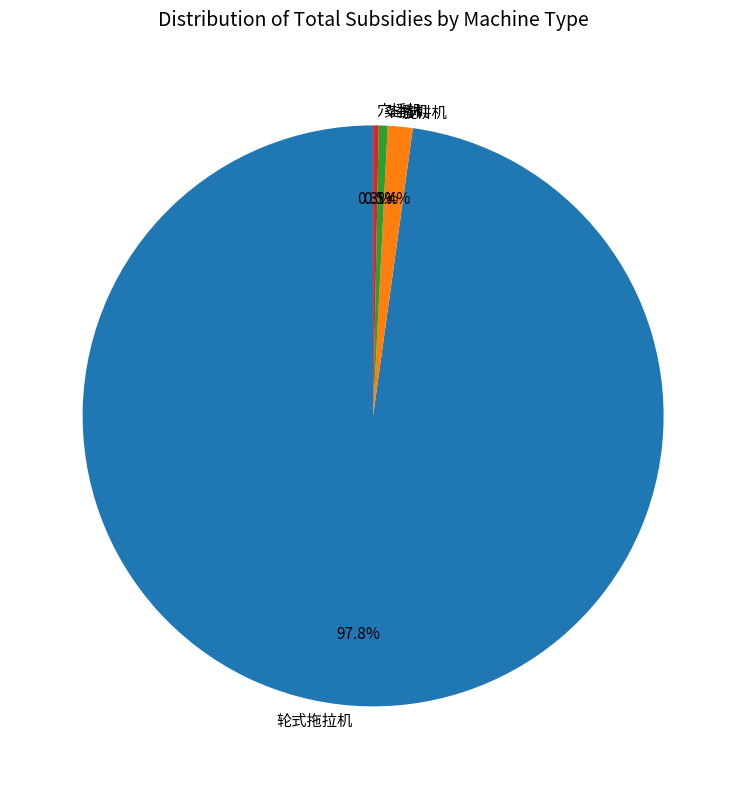

To the nearest percent, what is the average slice percentage?

25%